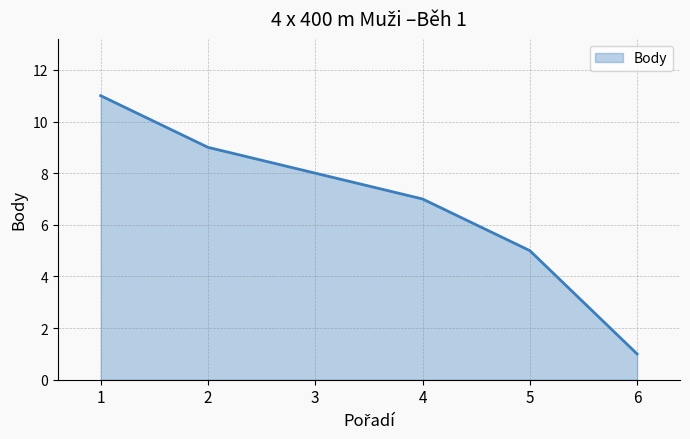

What is the change in value from 3 to 5?

-3